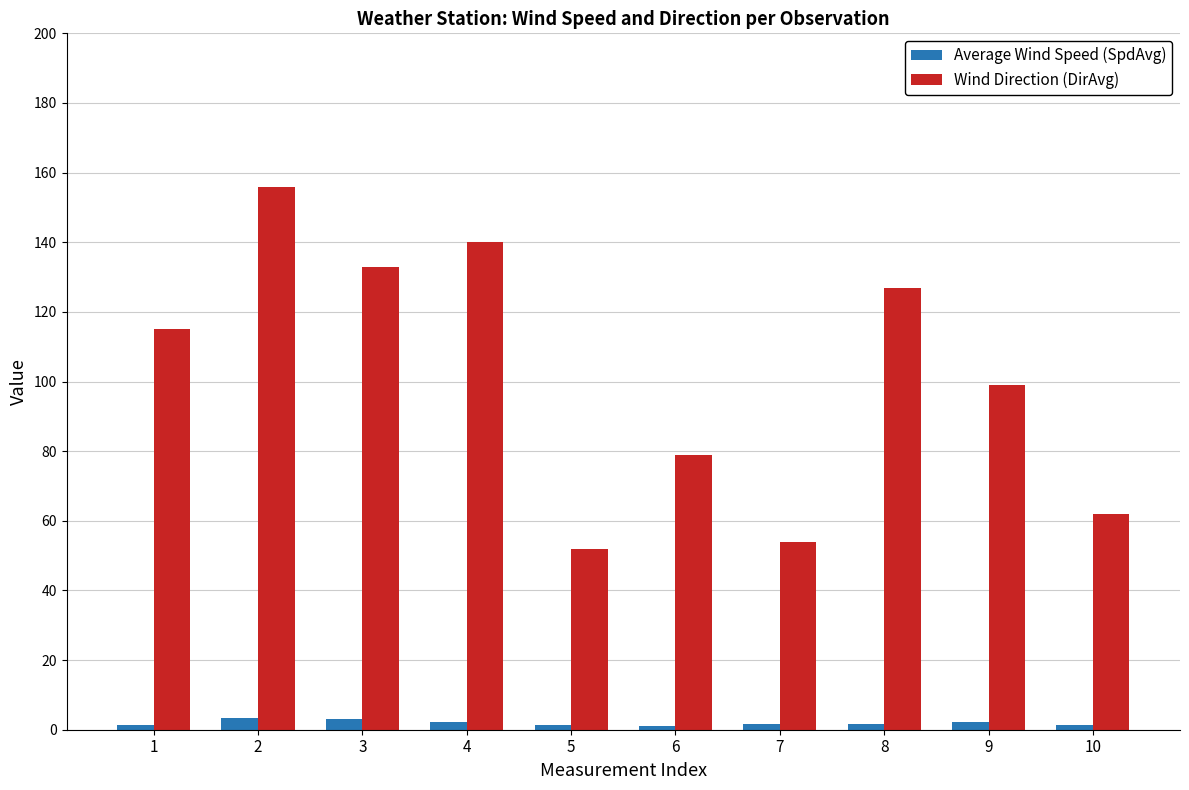

What are all the series names shown in the legend?

Average Wind Speed (SpdAvg), Wind Direction (DirAvg)